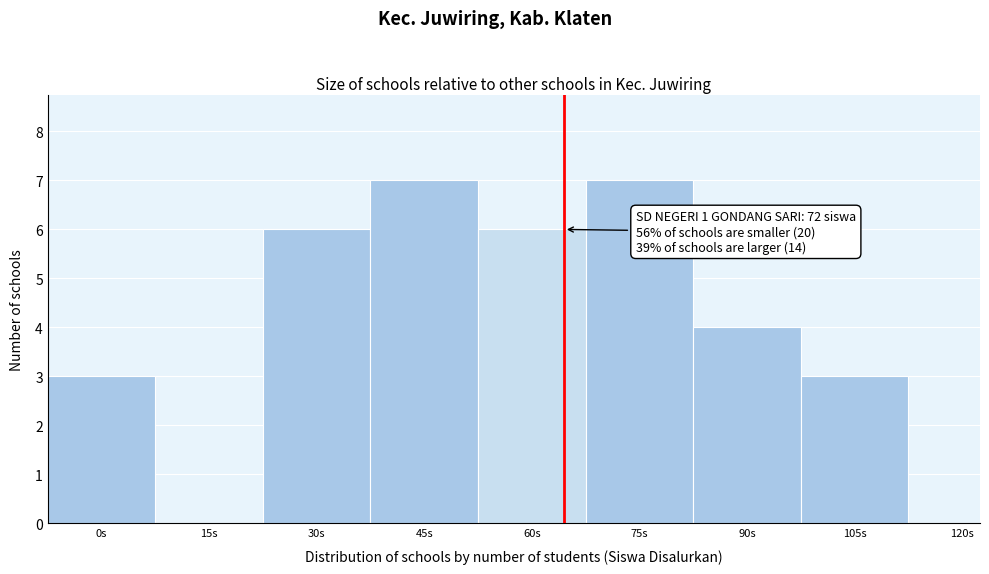

Reading right to left, extract all data points from this chart.

120s=0	105s=3	90s=4	75s=7	60s=6	45s=7	30s=6	15s=0	0s=3